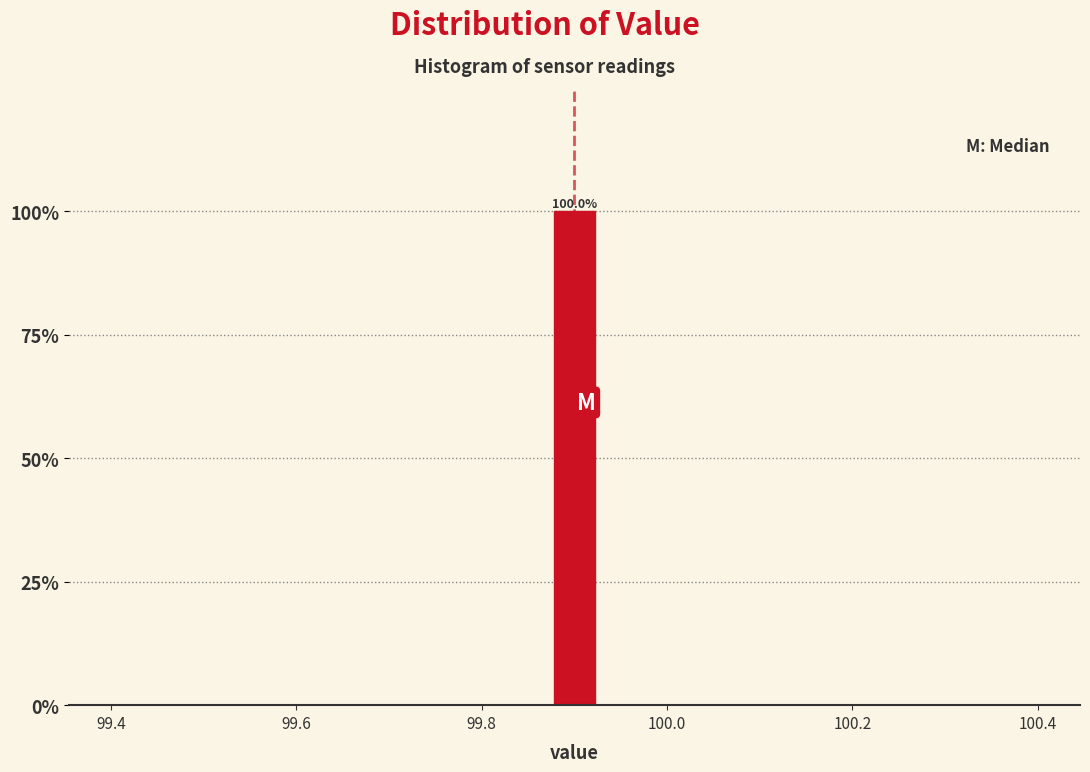

Read against the x-axis, roughly where is the centre of the tallest bar?

99.90